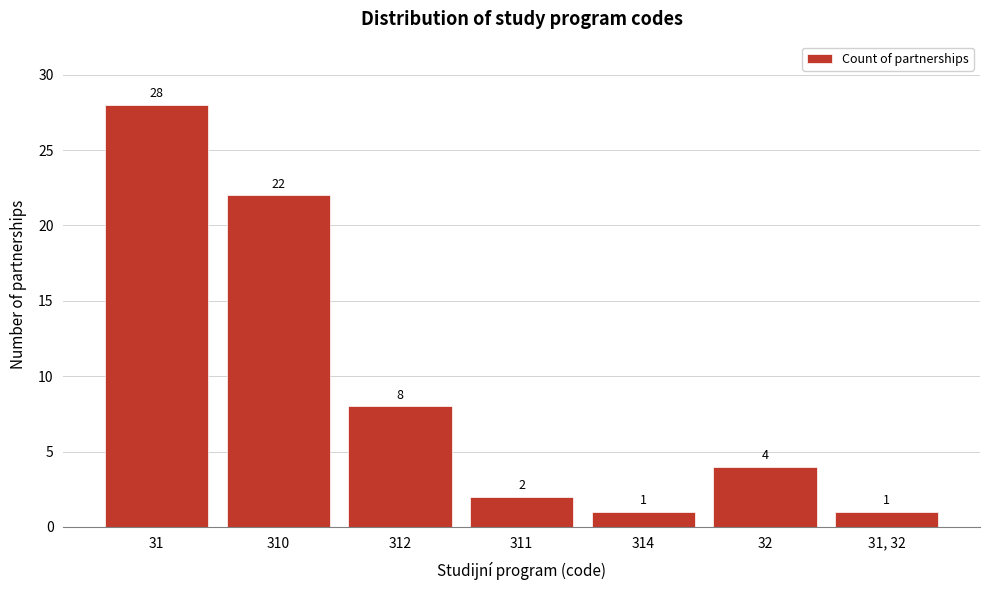

Reading right to left, what are all the values shown in this chart?

1	4	1	2	8	22	28